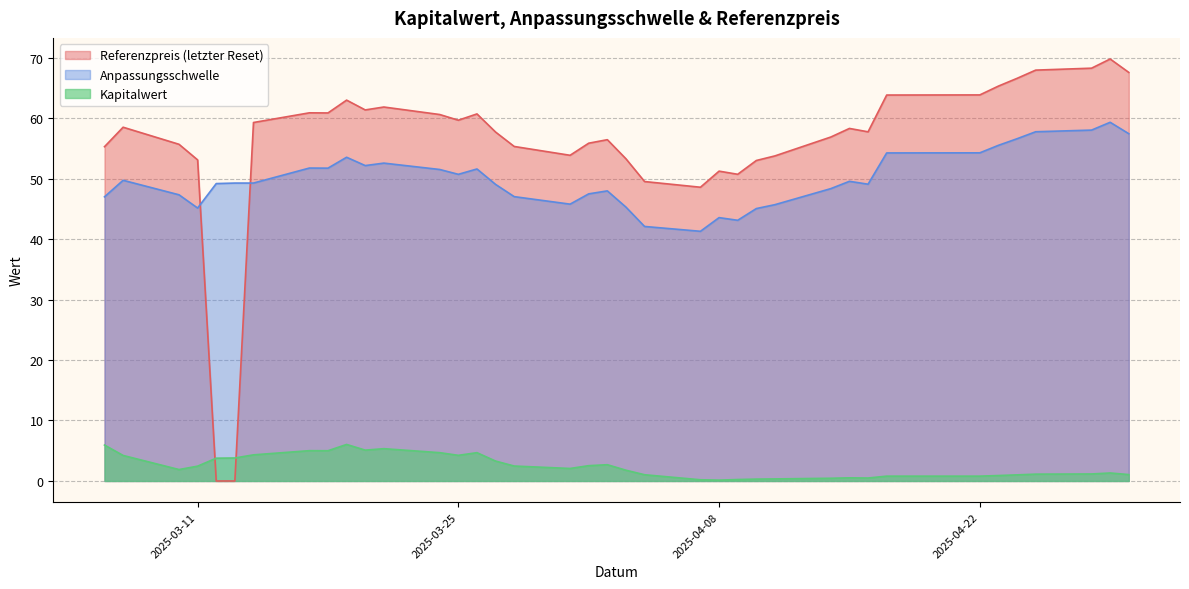

In Anpassungsschwelle, how many points are lower than both neighbors (excluding endpoints)?

9